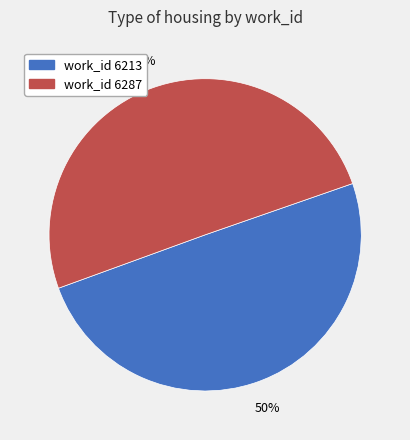

How many slices are in this pie chart?

2